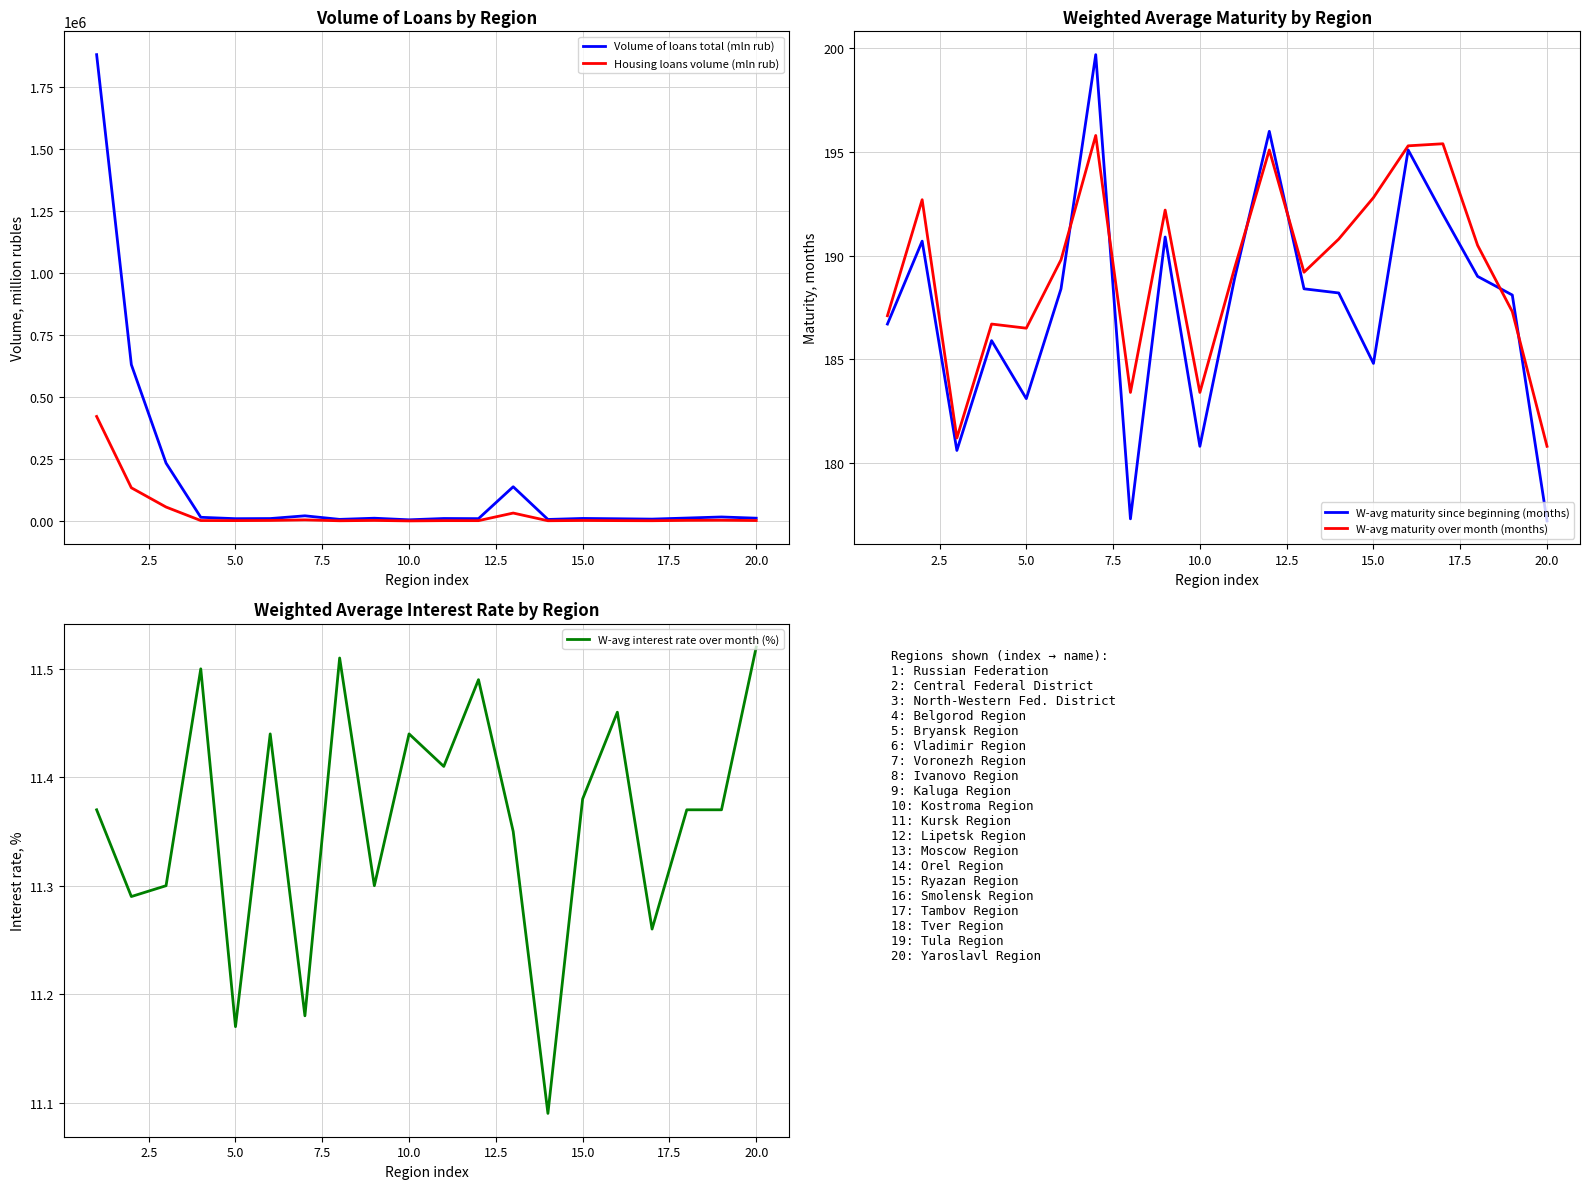

List the series in order of their peak value, highest first.

Volume of loans total (mln rub), Housing loans volume (mln rub), W-avg maturity since beginning (months), W-avg maturity over month (months), W-avg interest rate over month (%)